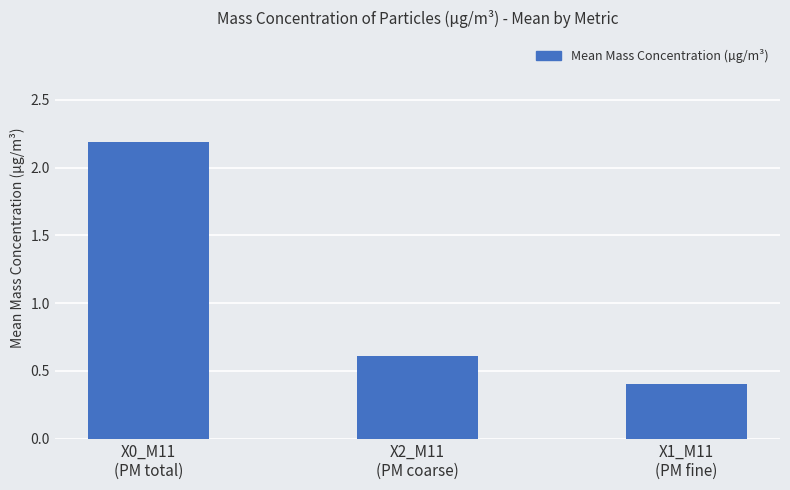

What is the difference between the values at X1_M11
(PM fine) and X0_M11
(PM total)?

1.8